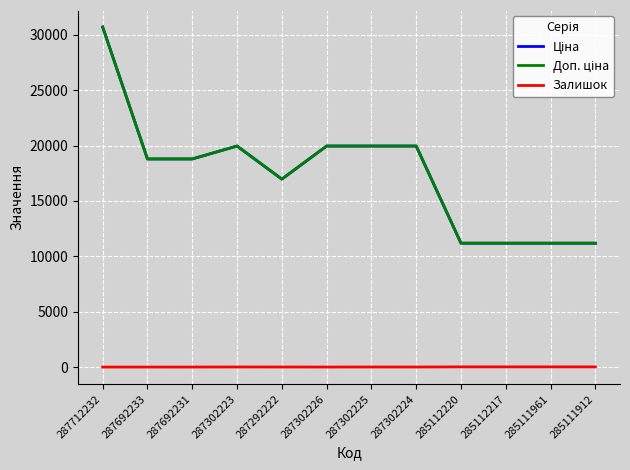

Is this an area chart (filled region under the line)?

No